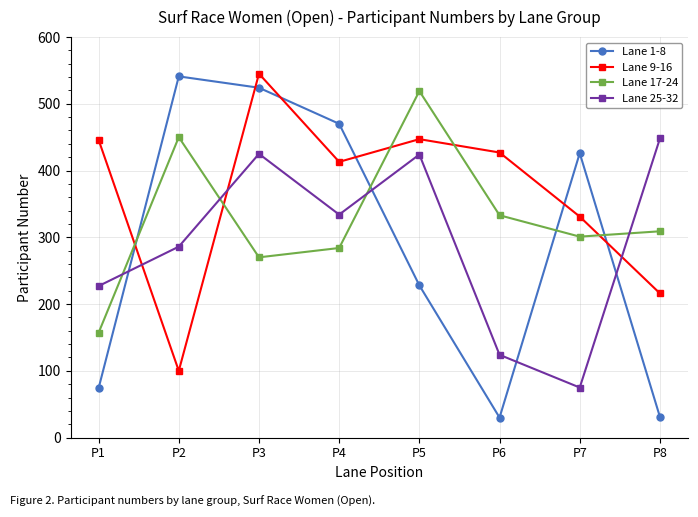

Where is Lane 17-24 nearest to the value 338?

P6